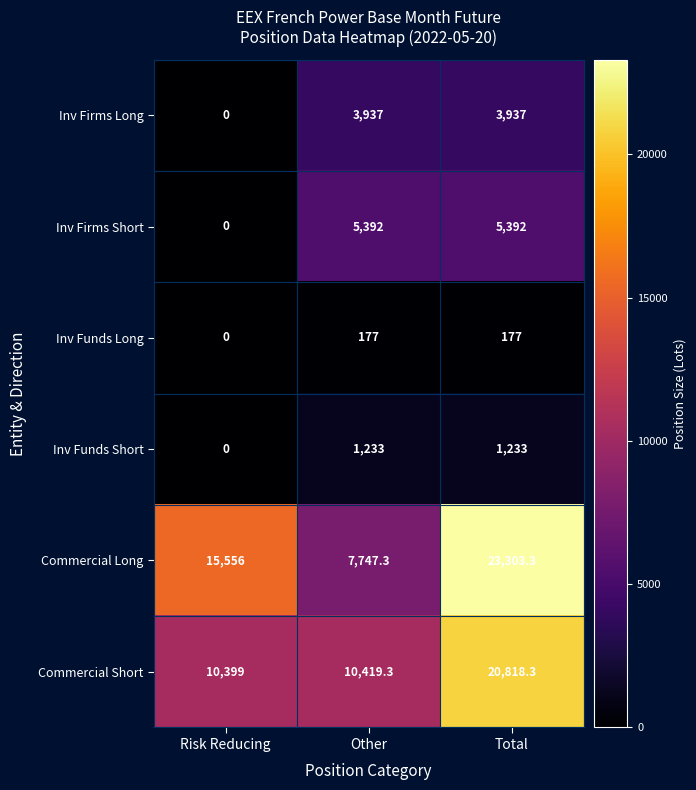

What is the sum of all Inv Funds Long values?

354.0